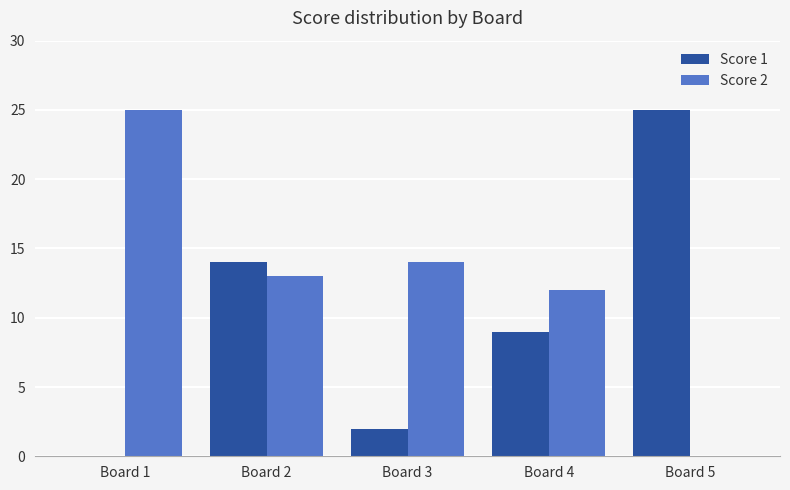

What is the total value across all series at Board 2?

27